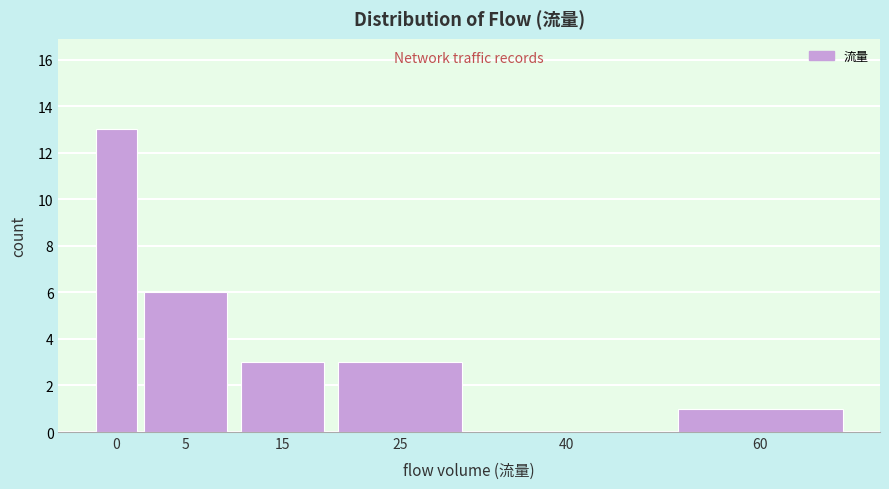

Reading left to right, what are all the values shown in this chart?

0=13	5=6	15=3	25=3	40=0	60=1